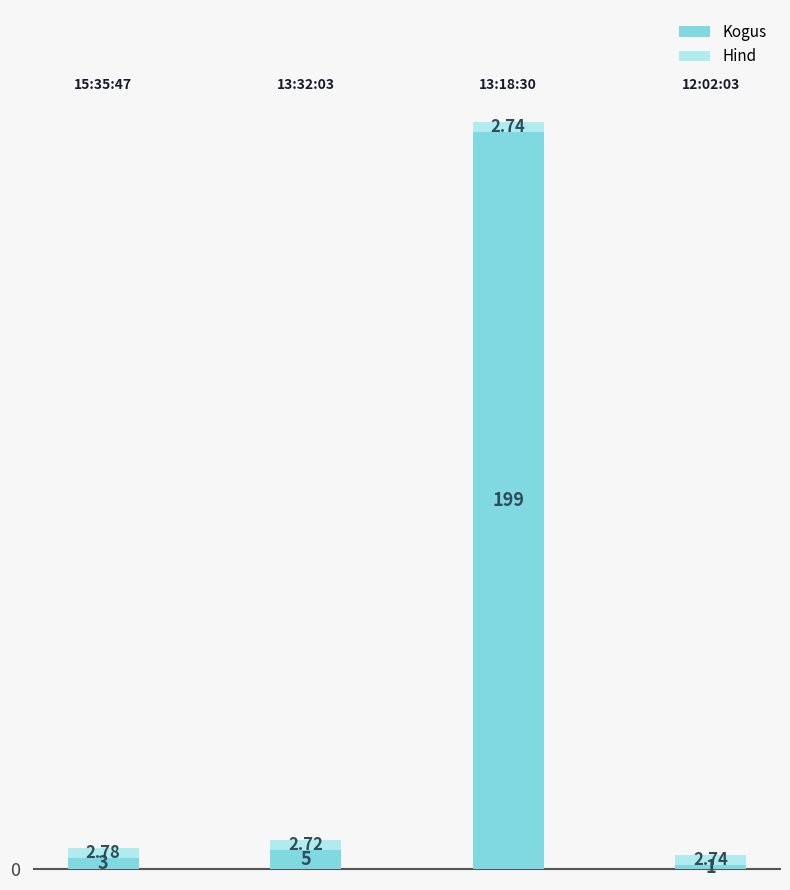

Does the chart contain stacked bars?

Yes